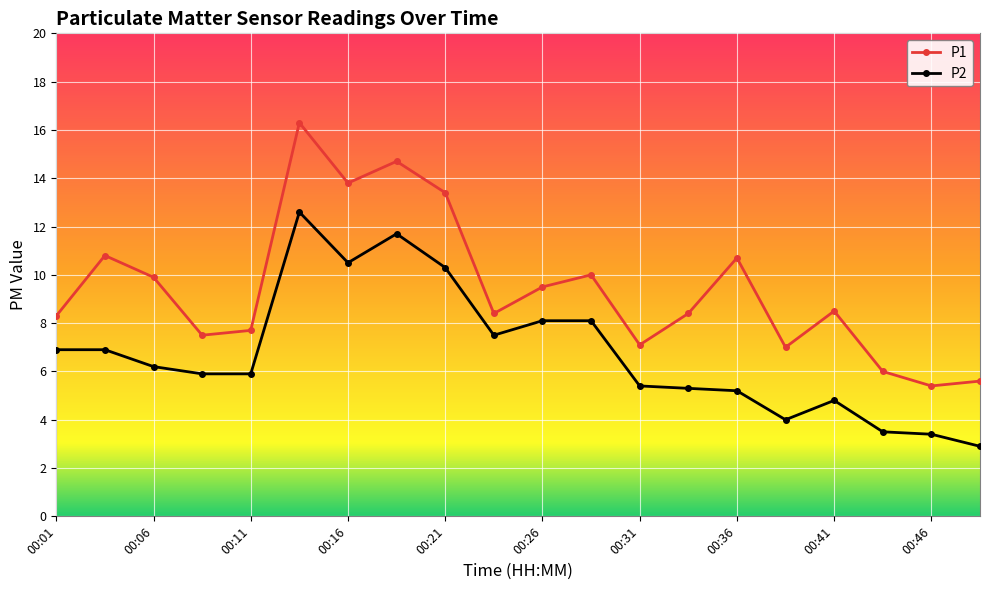

Which series has the widest spread of values?

P1